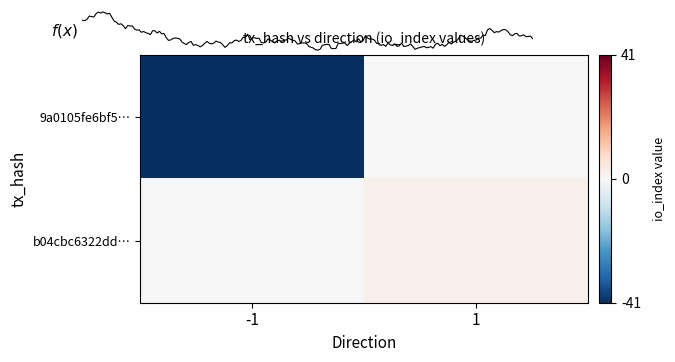

Count the number of categories in the chart.

2